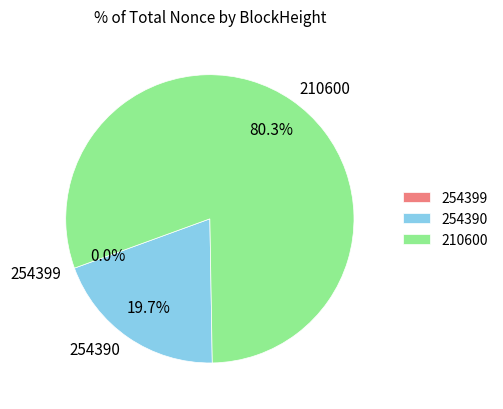

Does any single category account for the majority?

Yes